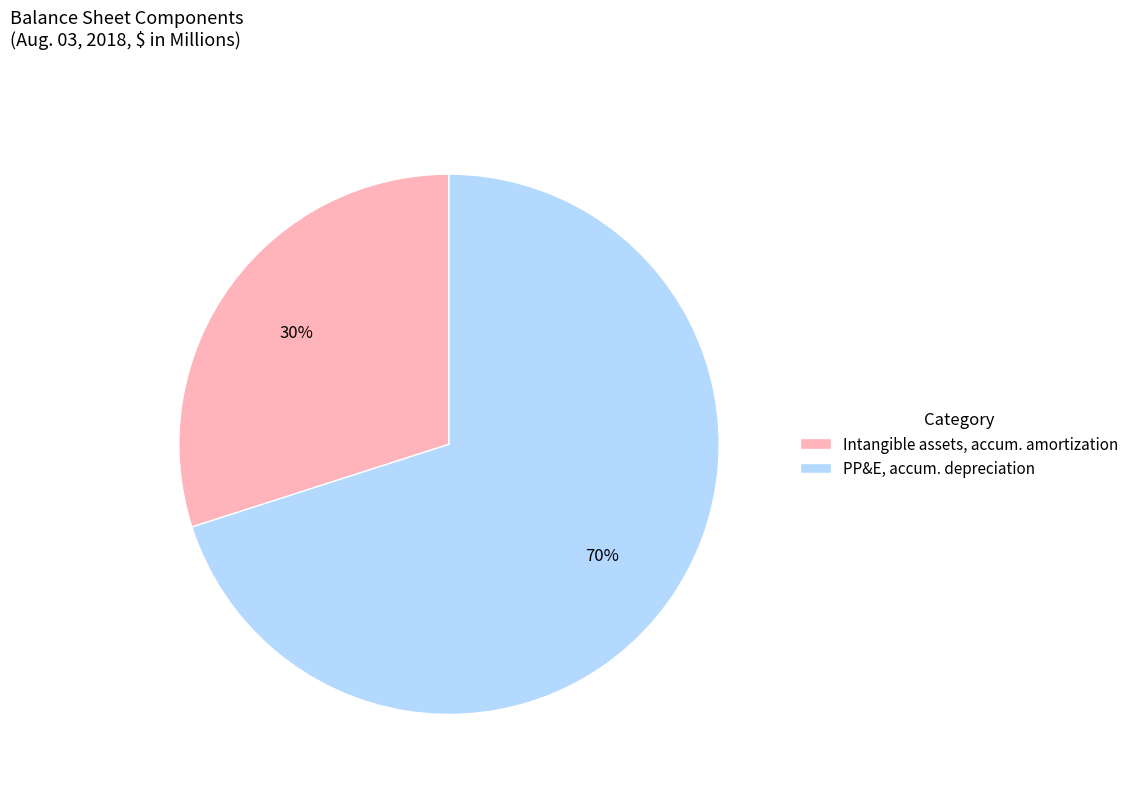

To the nearest percent, what portion does Intangible assets, accum. amortization represent?

30%